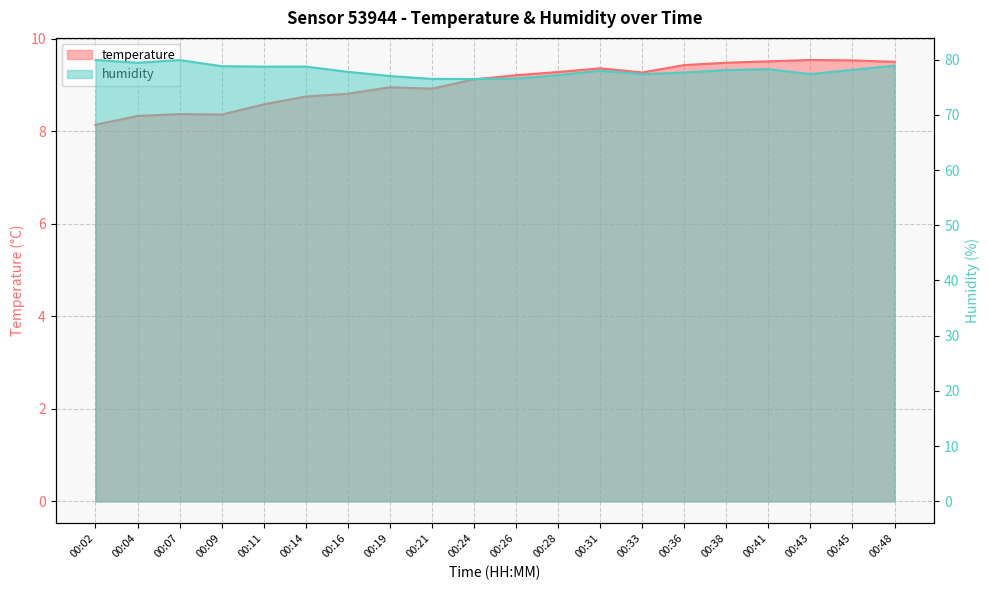

Which series changed the most between 00:11 and 00:48?

temperature